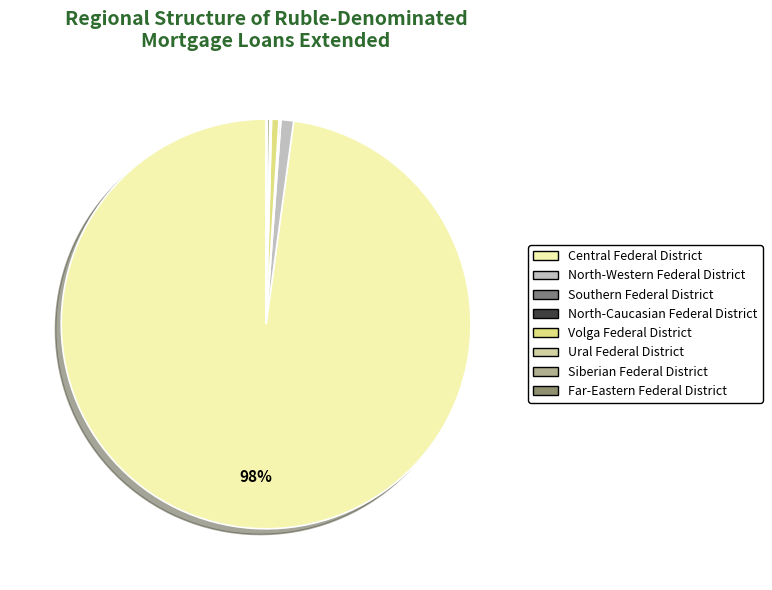

How many segments does this pie chart have?

8